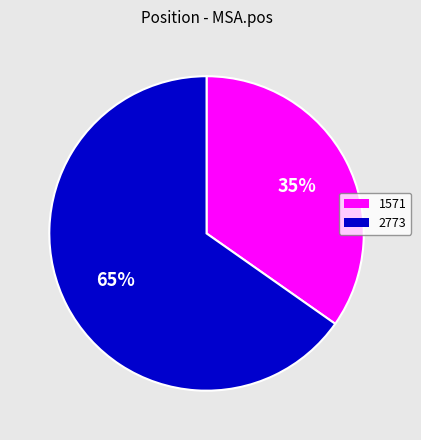

What percentage is the 1571 slice, to the nearest percent?

35%